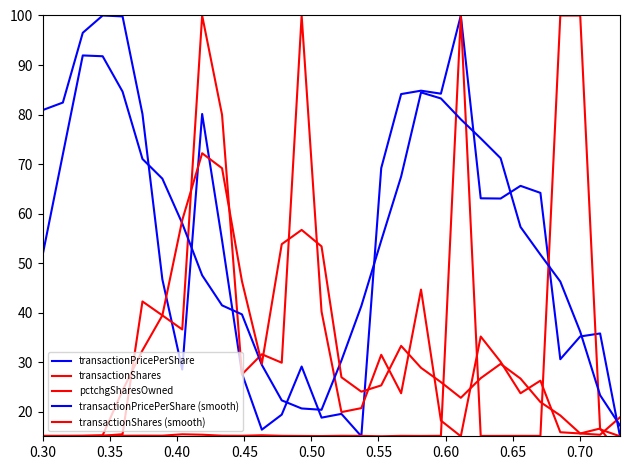

What is the difference between the maximum and minimum values in the transactionShares series?

85.0